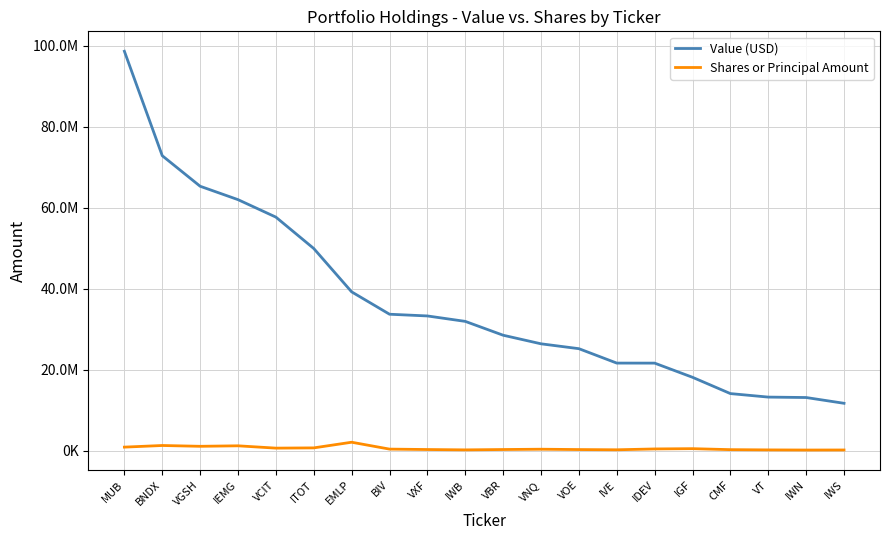

What are all the series names shown in the legend?

Value (USD), Shares or Principal Amount